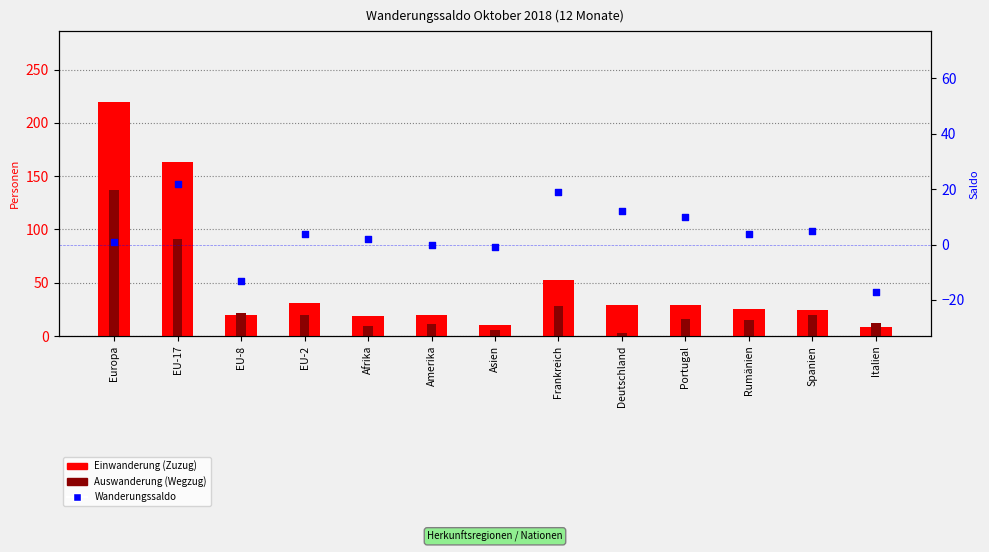

Which series contains the lowest Y value?

Wanderungssaldo